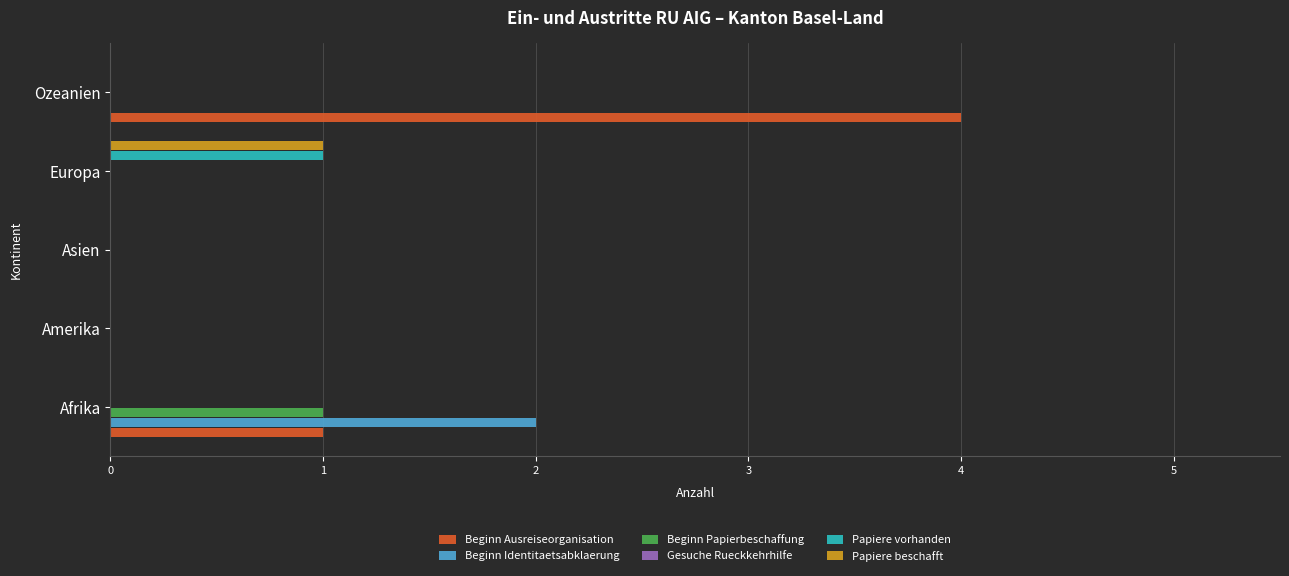

At 2, list the series in order from smallest to largest.

Beginn Ausreiseorganisation, Beginn Identitaetsabklaerung, Beginn Papierbeschaffung, Papiere vorhanden, Papiere beschafft, Gesuche Rueckkehrhilfe